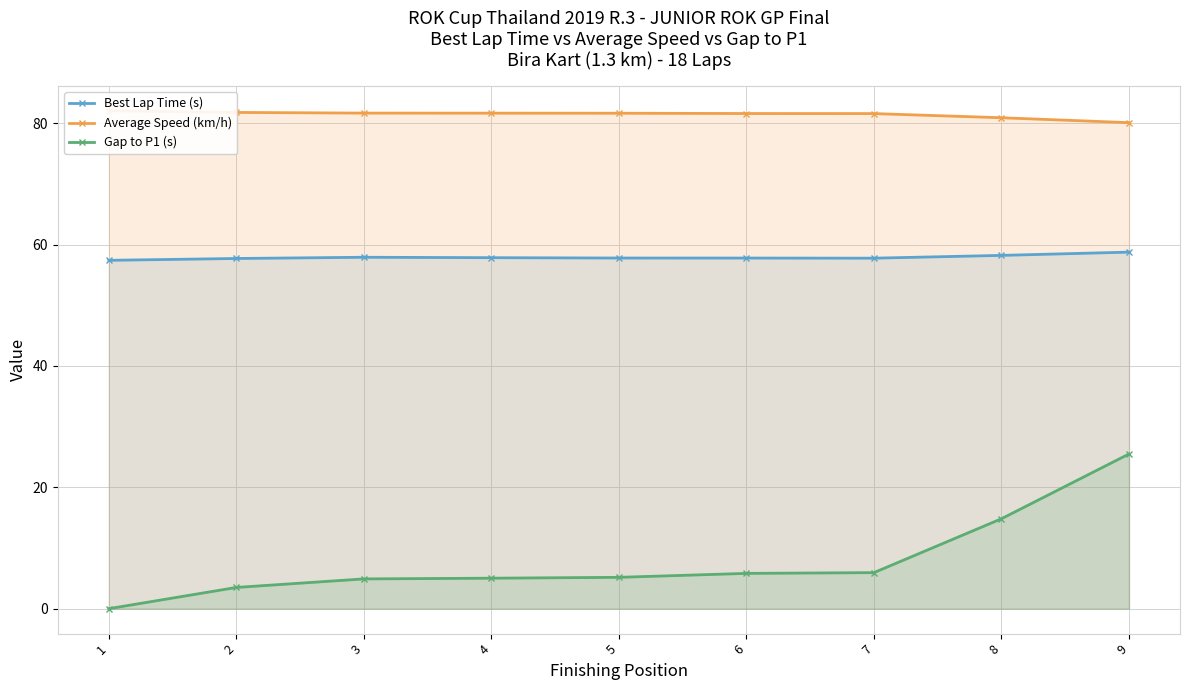

What is the difference between the highest and lowest values at 5?

76.5